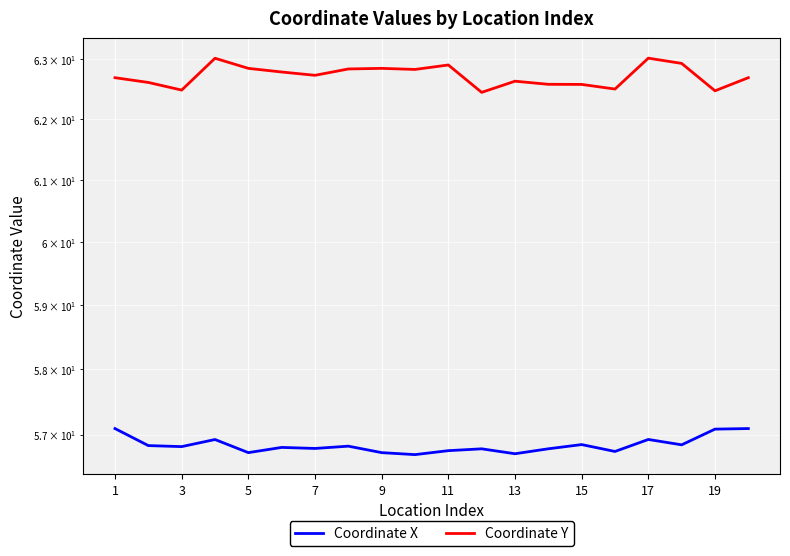

True or false: Coordinate Y has a value of 82.1 at 5.

False